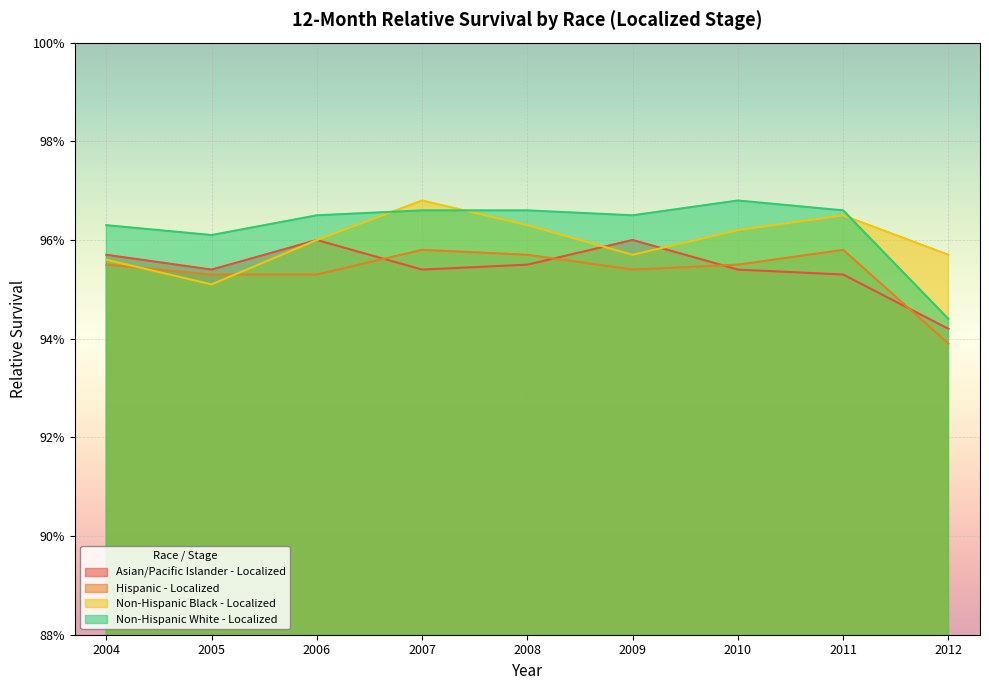

What is the value of the Hispanic - Localized point at the 5th from the left?

1.0